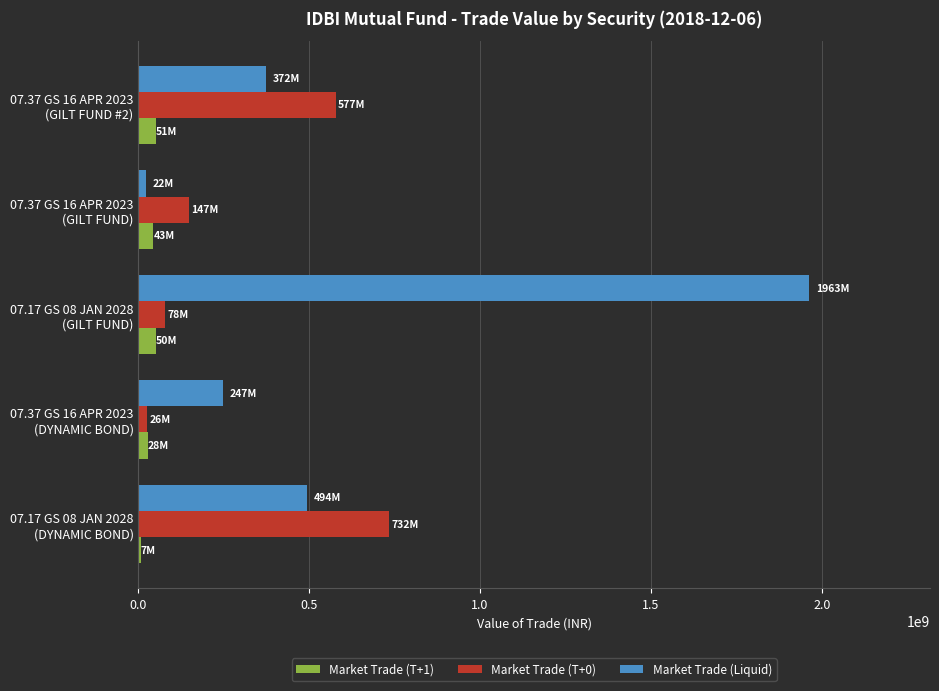

Rank the series by their maximum value, from lowest to highest.

Market Trade (T+1), Market Trade (T+0), Market Trade (Liquid)